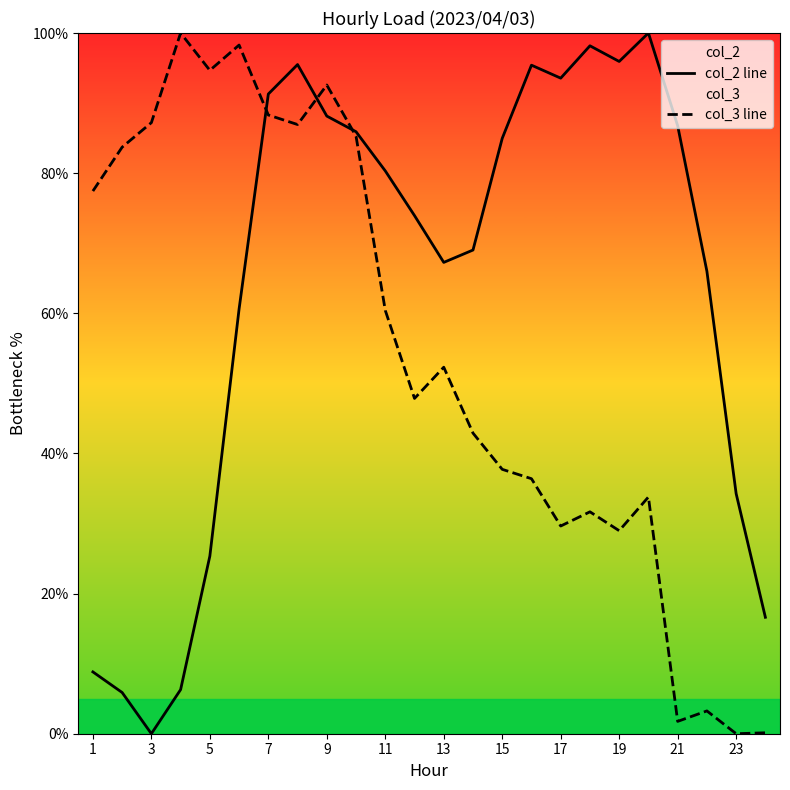

Between 1 and 23, which series saw the biggest shift?

col_3 line